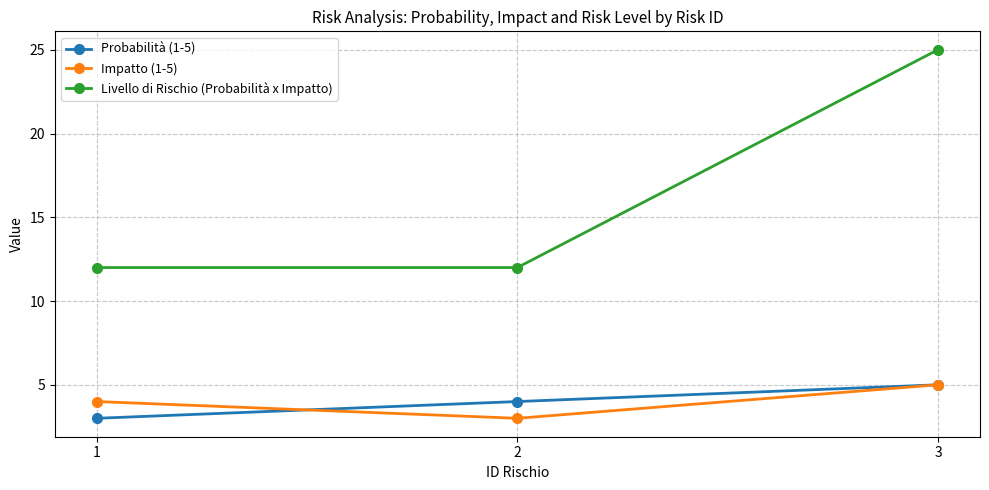

What value does the Livello di Rischio (Probabilità x Impatto) series have at 1, to the nearest 5?

10